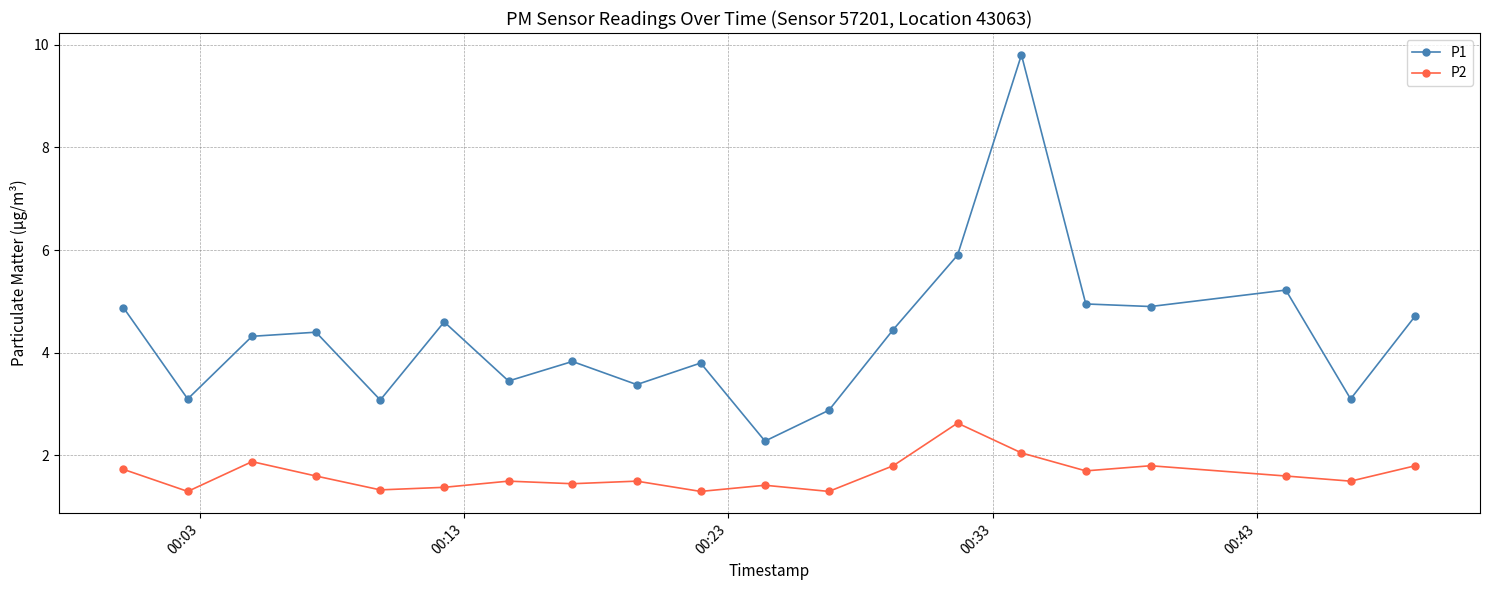

What is the average value of the P1 series?

4.4